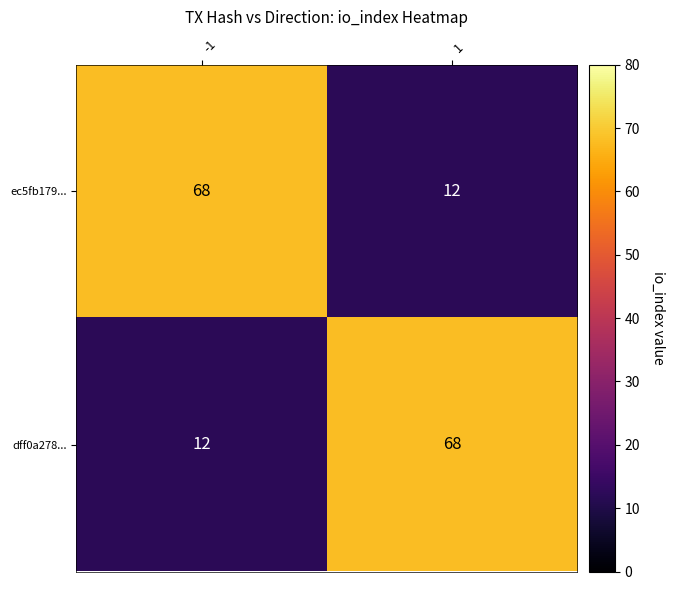

Is it true that ec5fb179... equals 12 at 1?

True